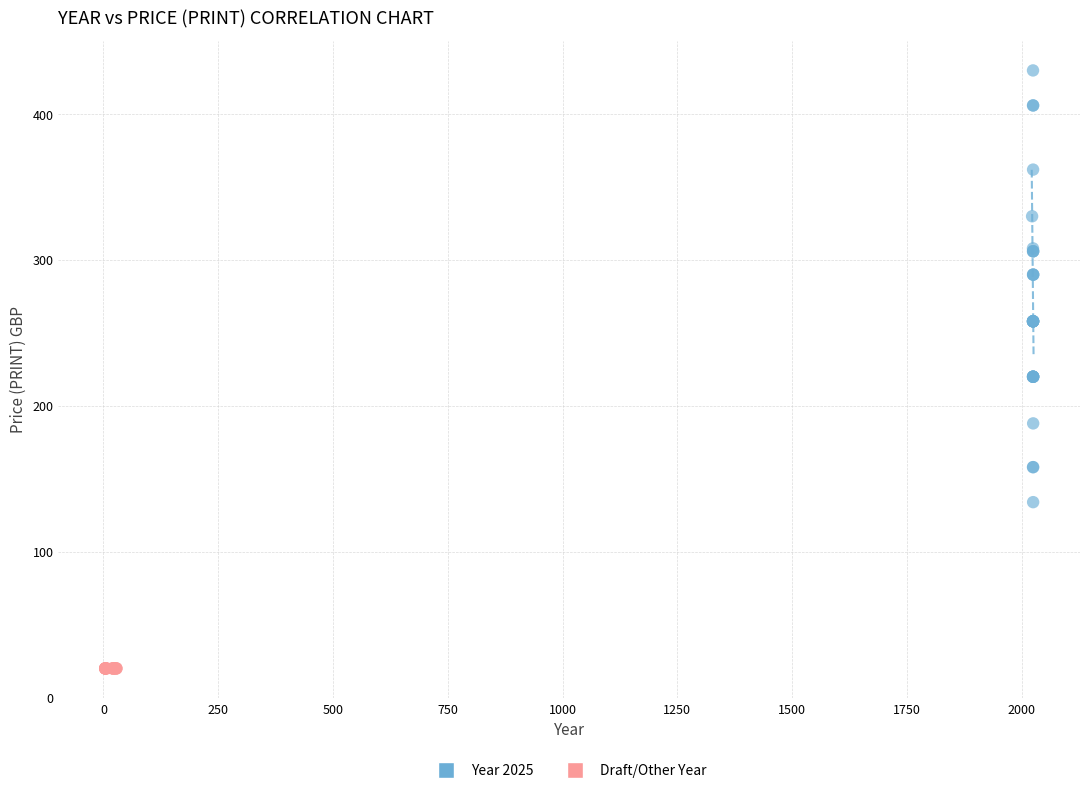

Which series contains the lowest Y value?

Draft/Other Year